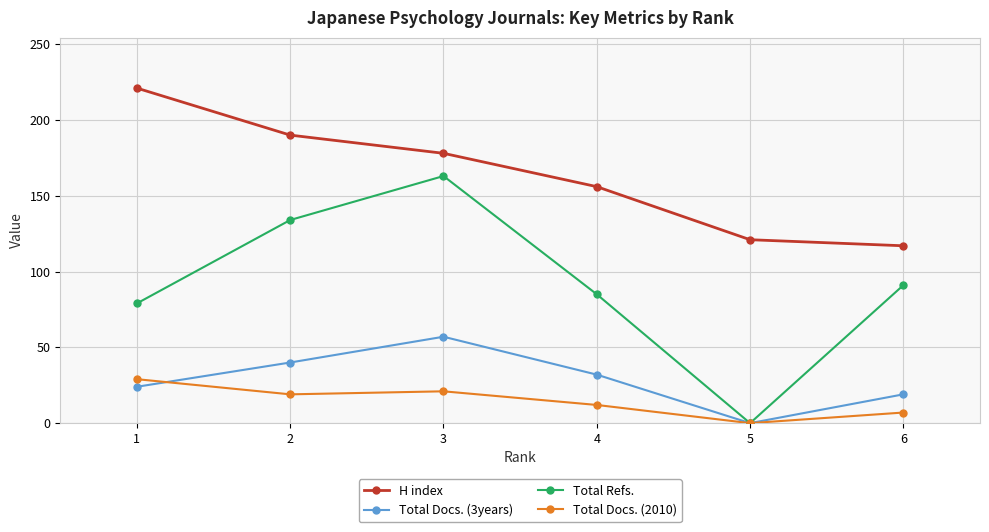

True or false: Total Refs. and H index intersect in this chart.

False